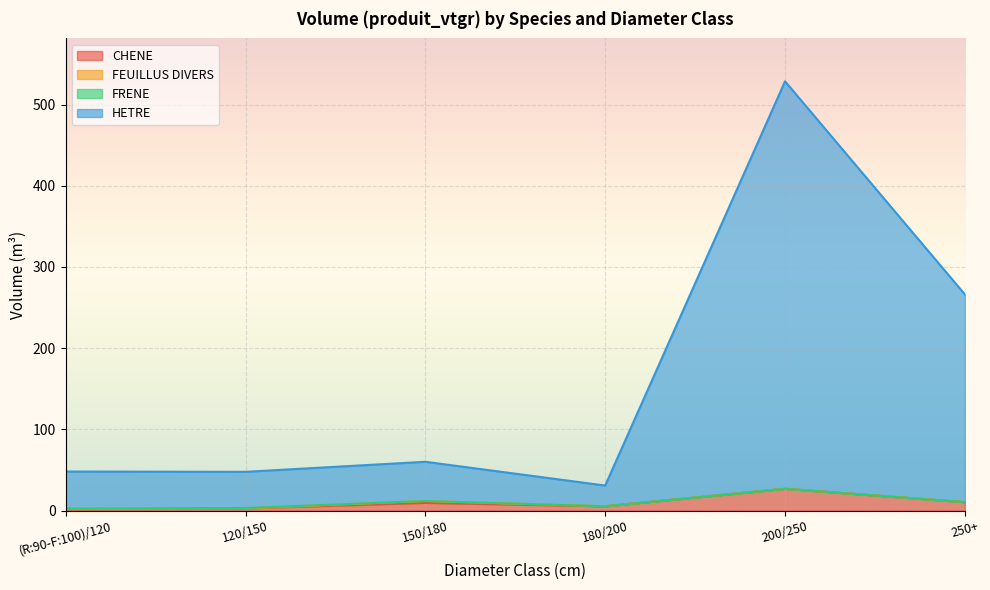

What is the maximum value for CHENE?

26.8